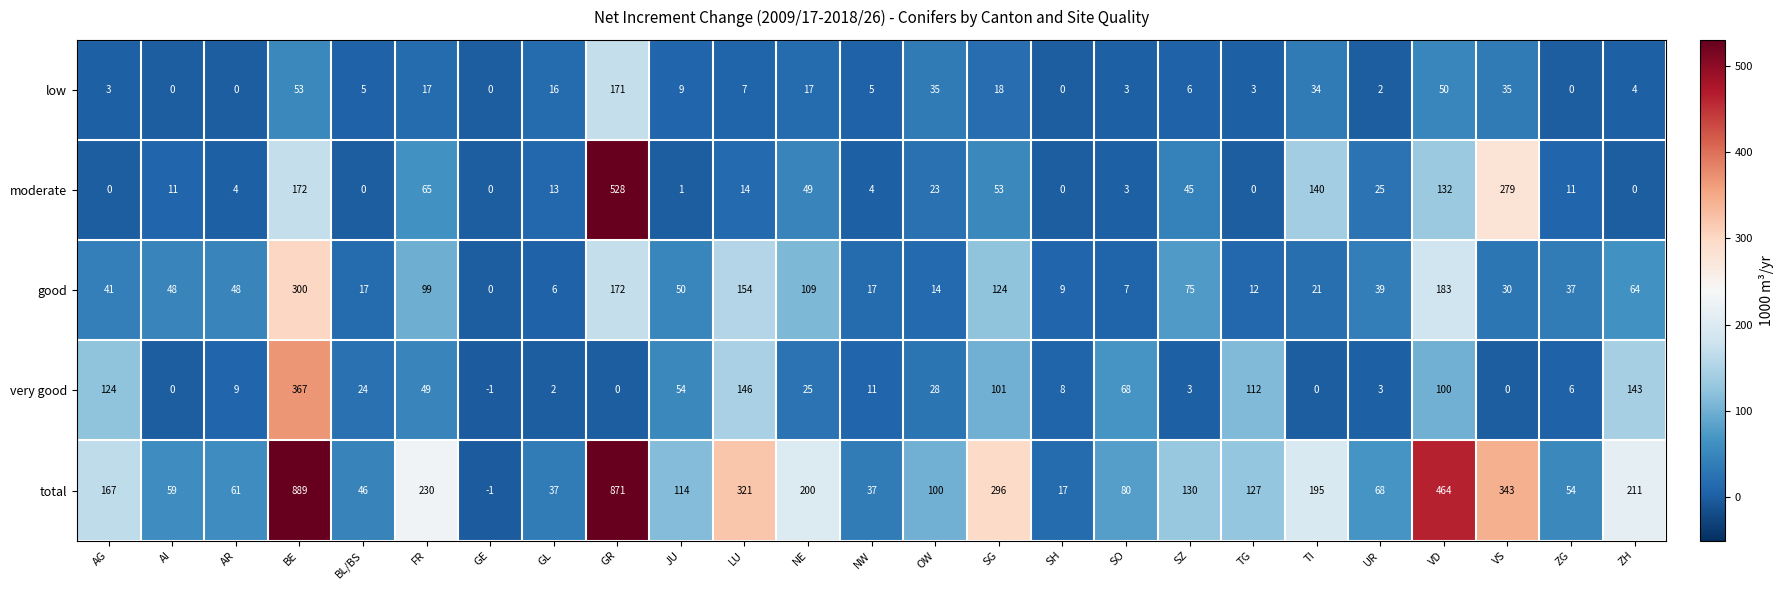

Is it true that total equals 343 at VS?

True